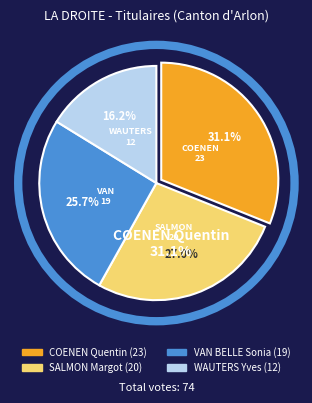

Is there any slice that represents more than half of the pie?

No